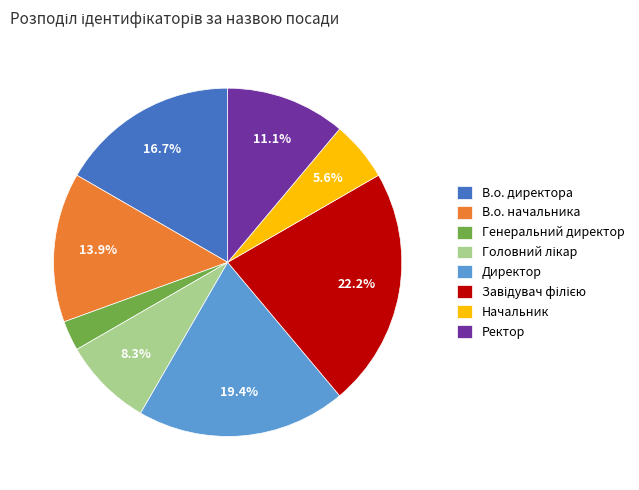

What is the smallest slice in the pie chart?

Генеральний директор